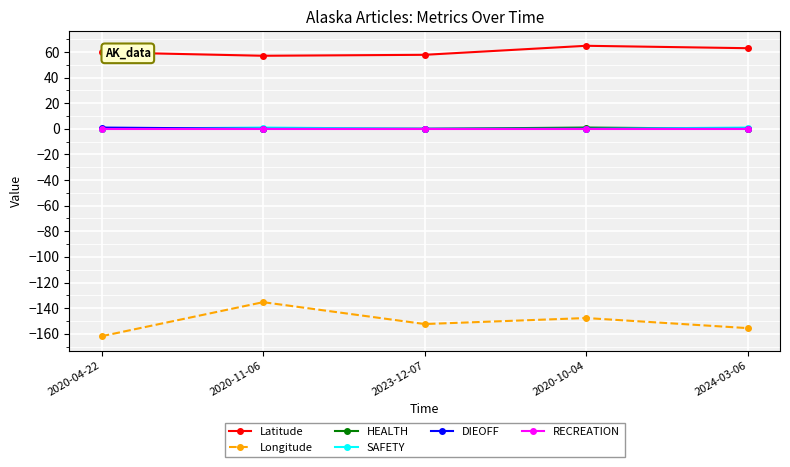

Which series has the largest range (max minus min)?

Longitude